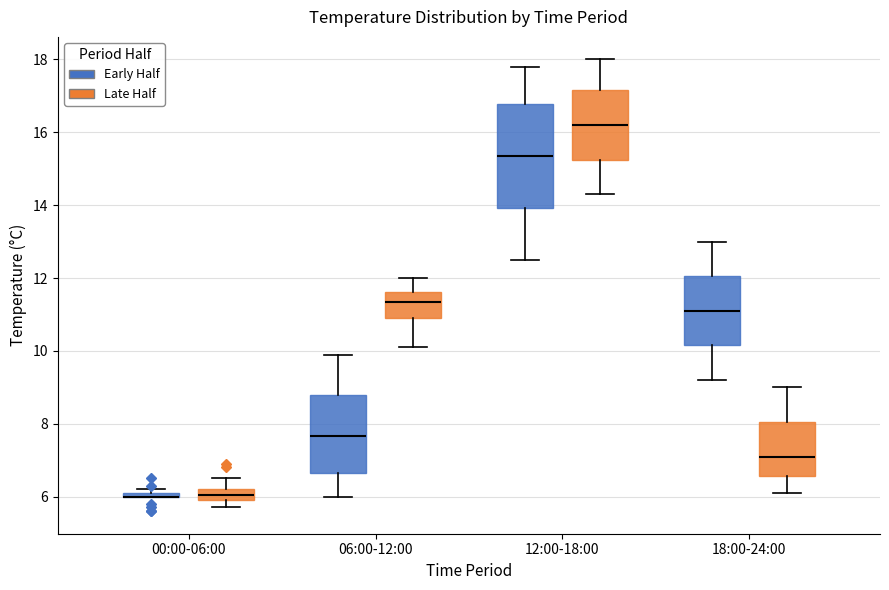

Which box is the tallest, from its lower edge to its upper edge?

12:00-18:00 (Early Half)